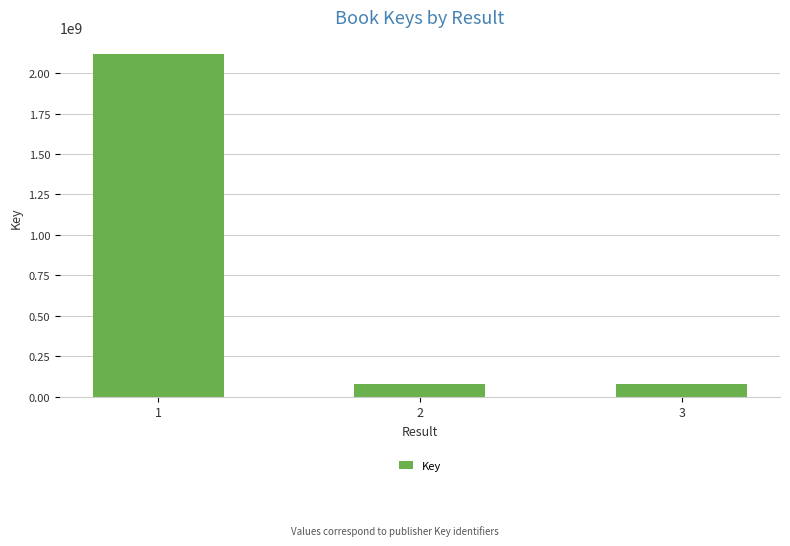

What is the value of the 2nd bar from the left?

75975286